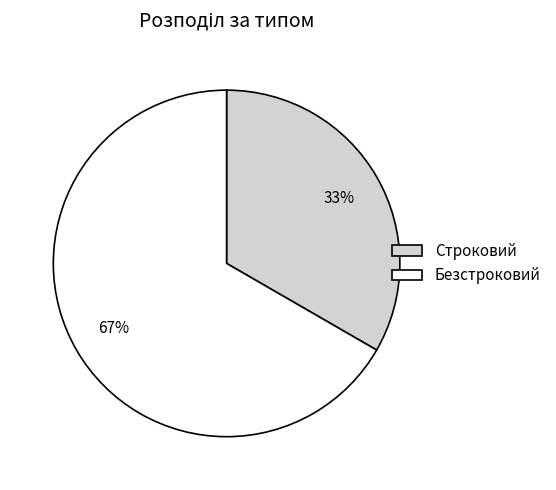

Which category accounts for the majority?

Безстроковий